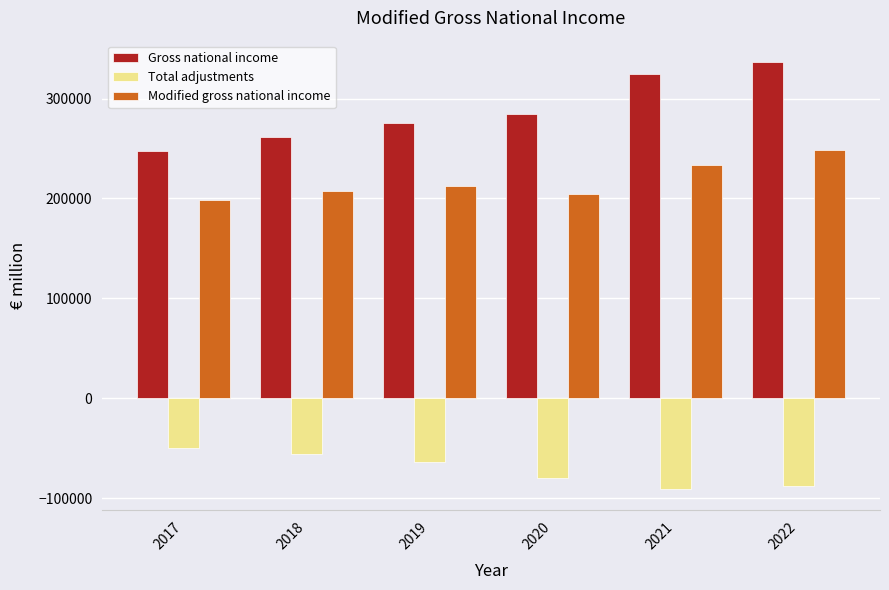

What is the value of the Modified gross national income bar at the 6th from the left?

248880.4